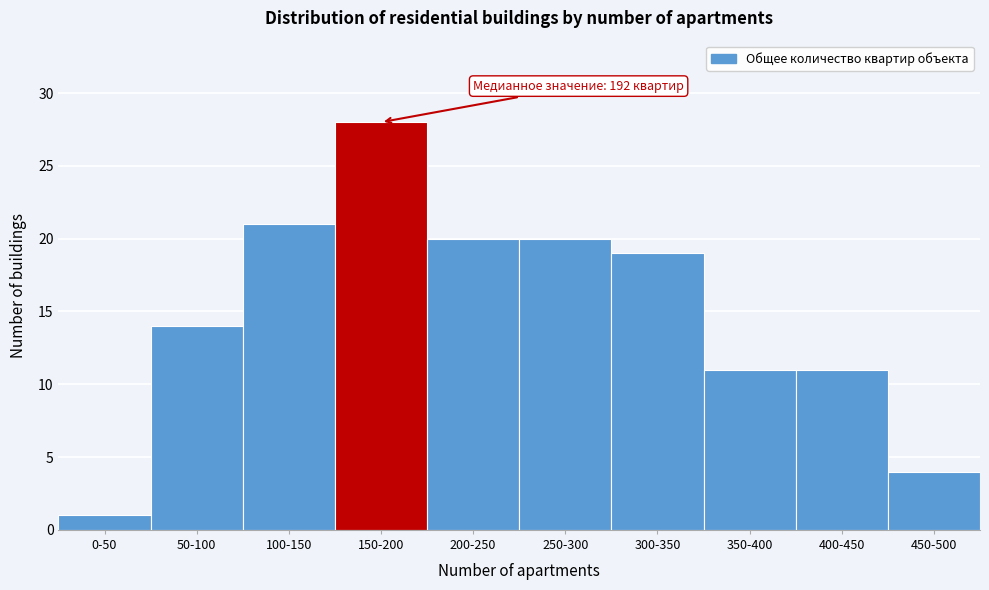

Reading left to right, extract all data points from this chart.

0-50=1	50-100=14	100-150=21	150-200=28	200-250=20	250-300=20	300-350=19	350-400=11	400-450=11	450-500=4